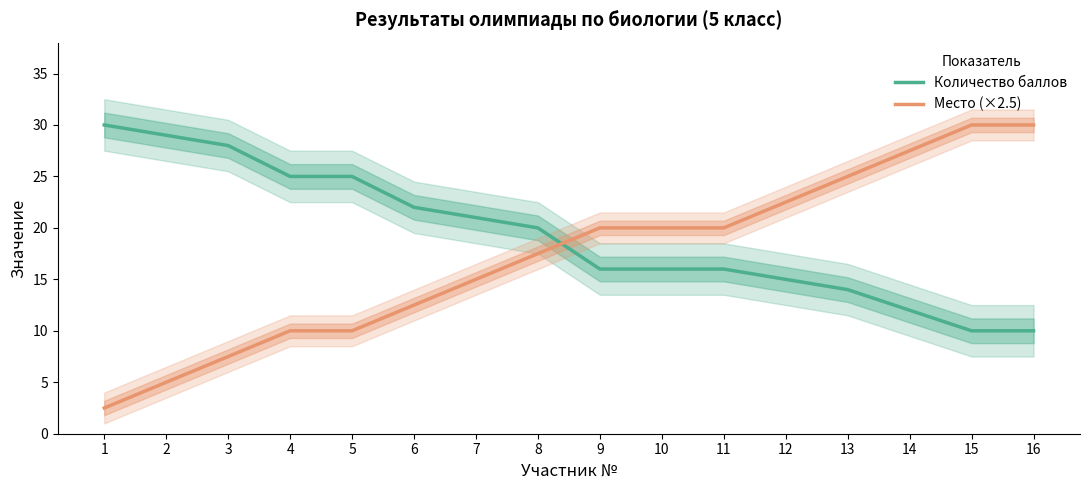

What is the maximum value for Количество баллов?

30.0